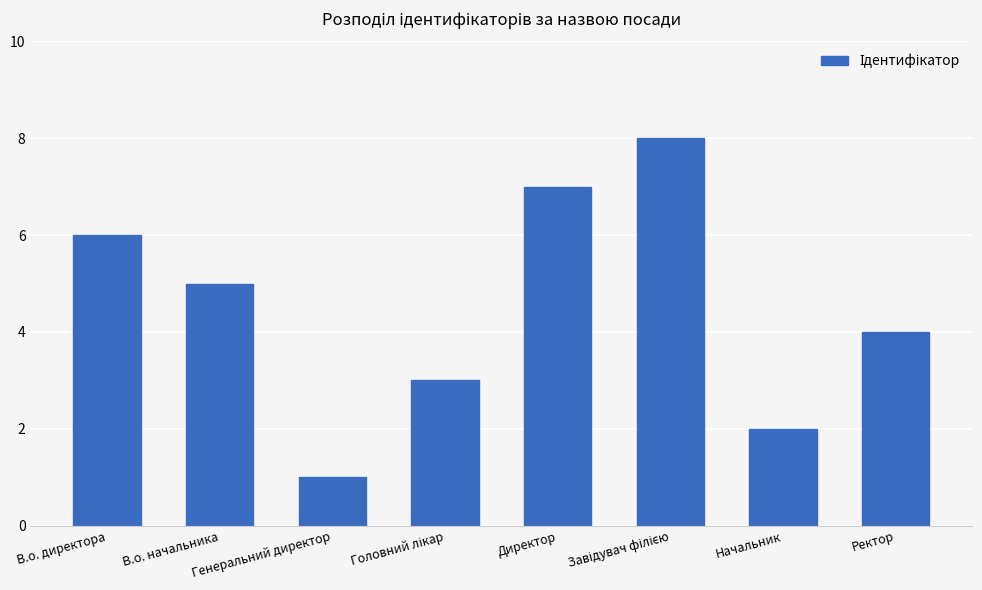

Approximately how many times larger is the value at Начальник compared to Генеральний директор?

2.0